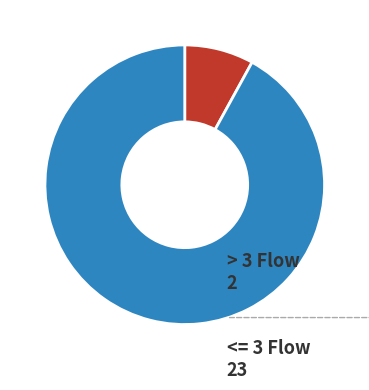

Is there any slice that represents more than half of the pie?

Yes